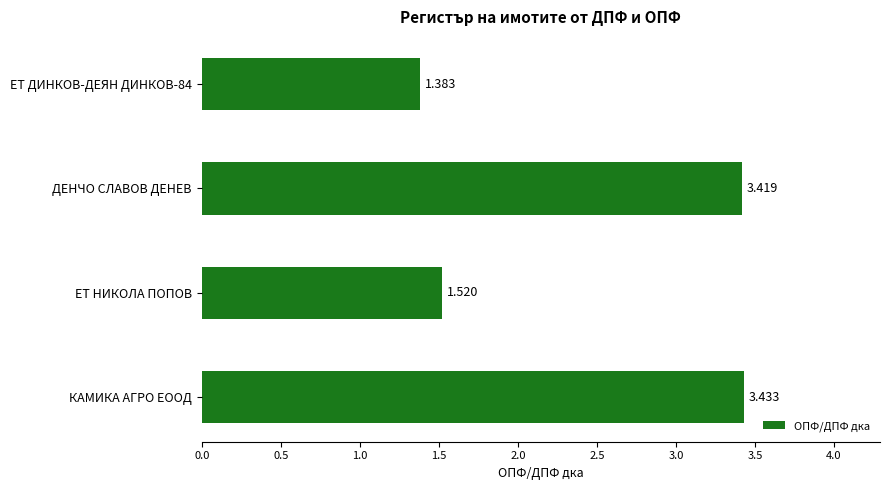

Between ДЕНЧО СЛАВОВ ДЕНЕВ and ЕТ ДИНКОВ-ДЕЯН ДИНКОВ-84, which is larger?

ДЕНЧО СЛАВОВ ДЕНЕВ